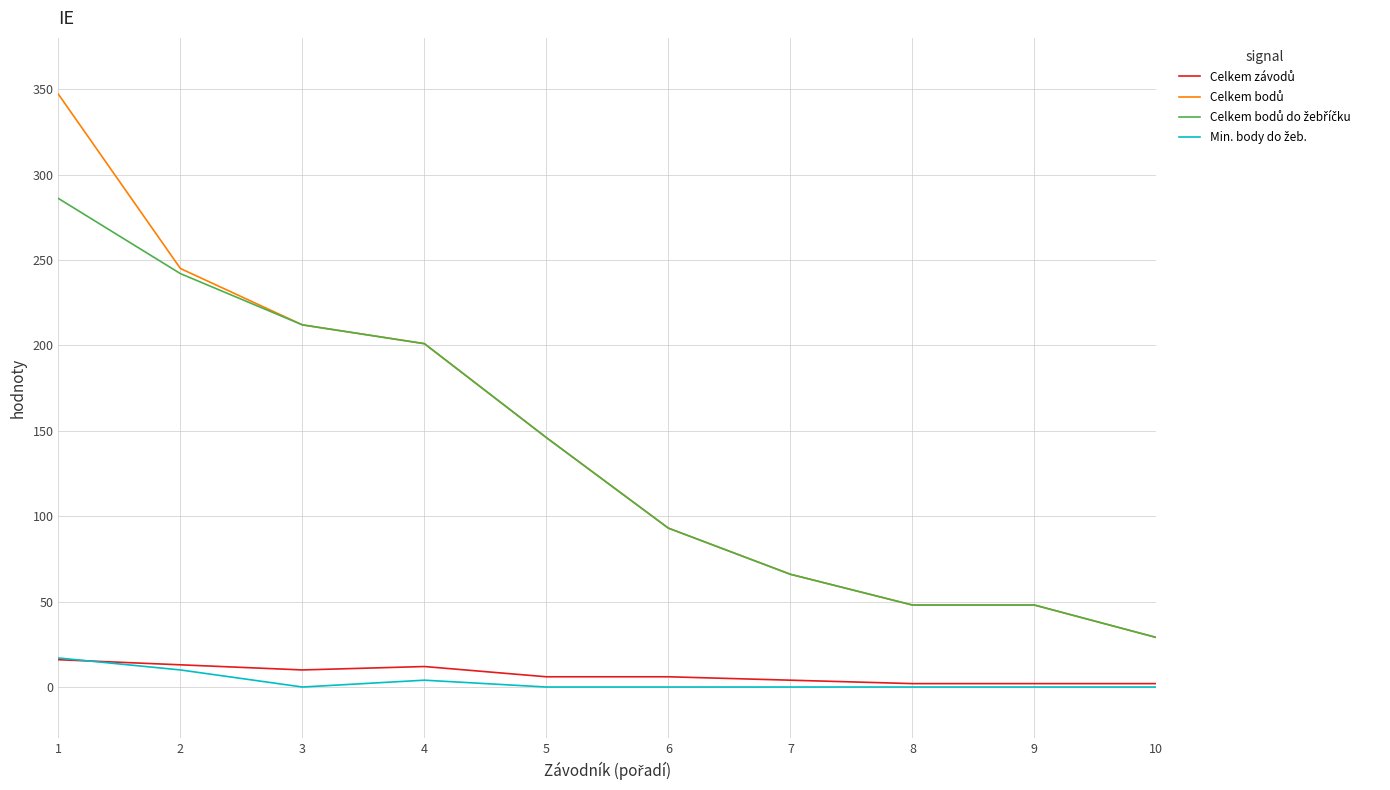

Does the chart have visible grid lines?

Yes